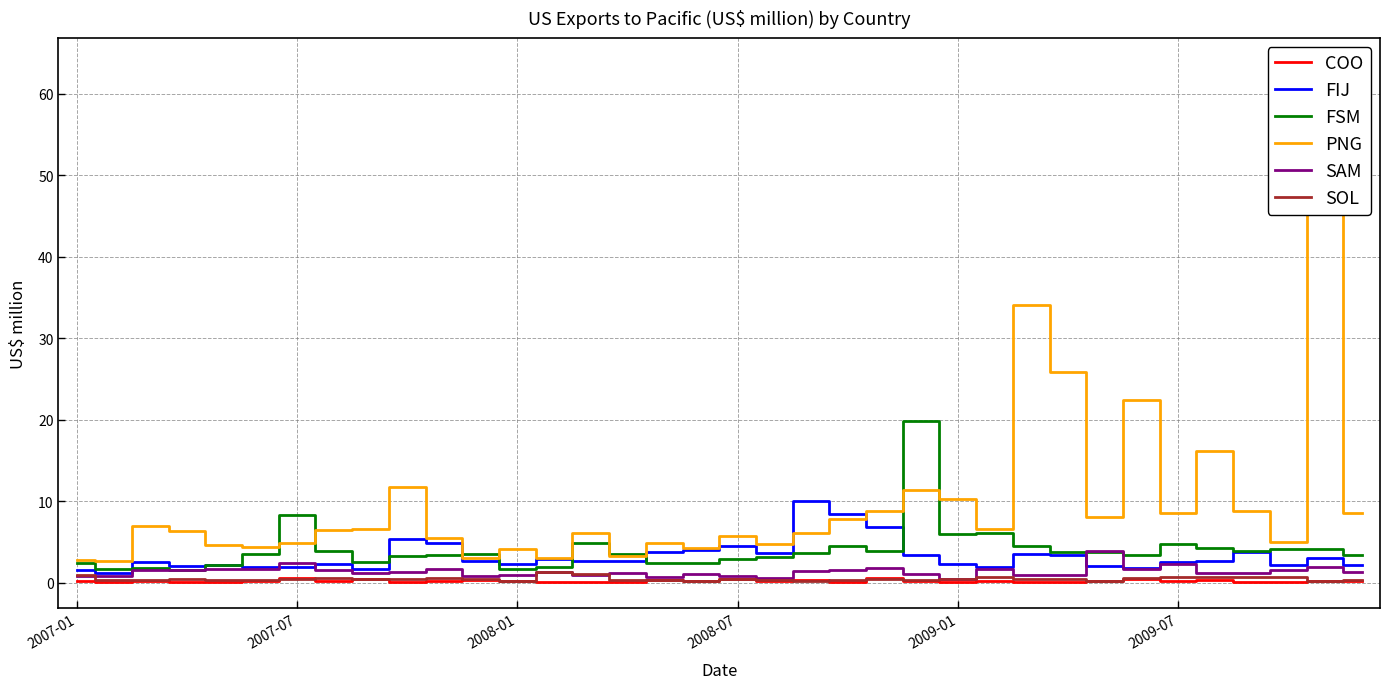

How many intersections are there between SOL and SAM?

3